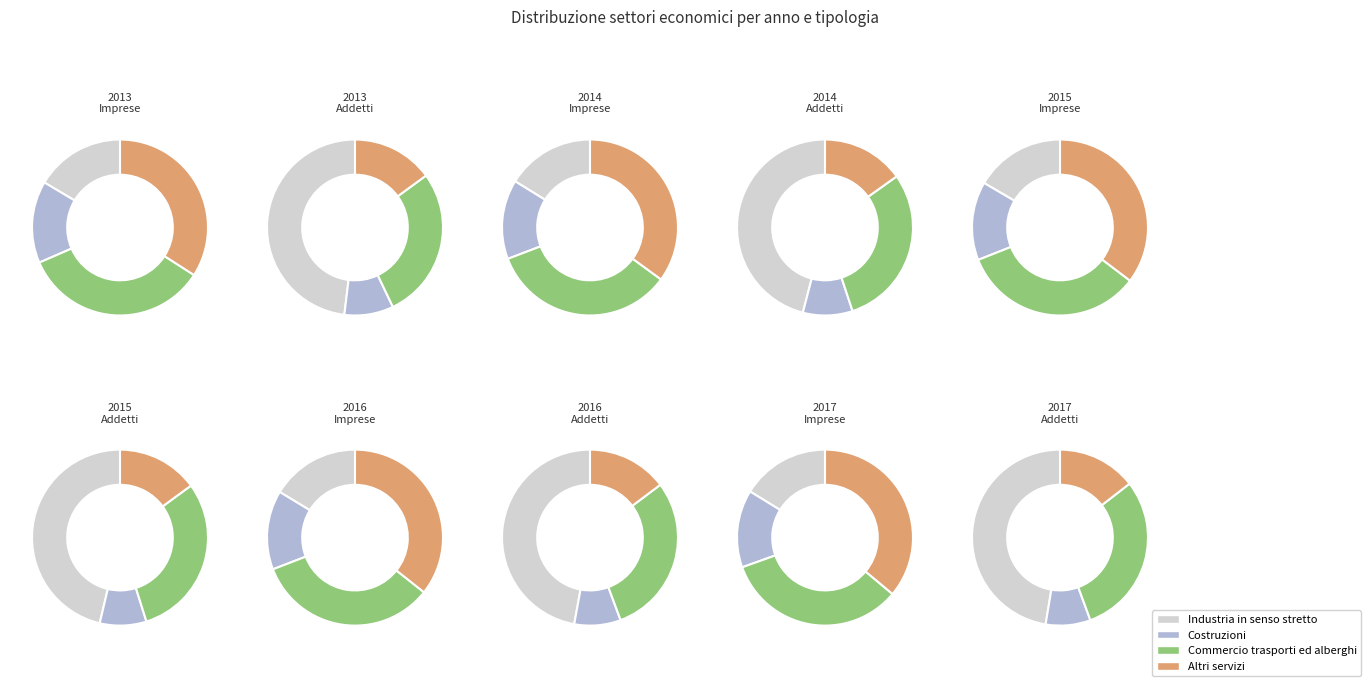

Which category has the biggest portion of the pie?

2017 Addetti